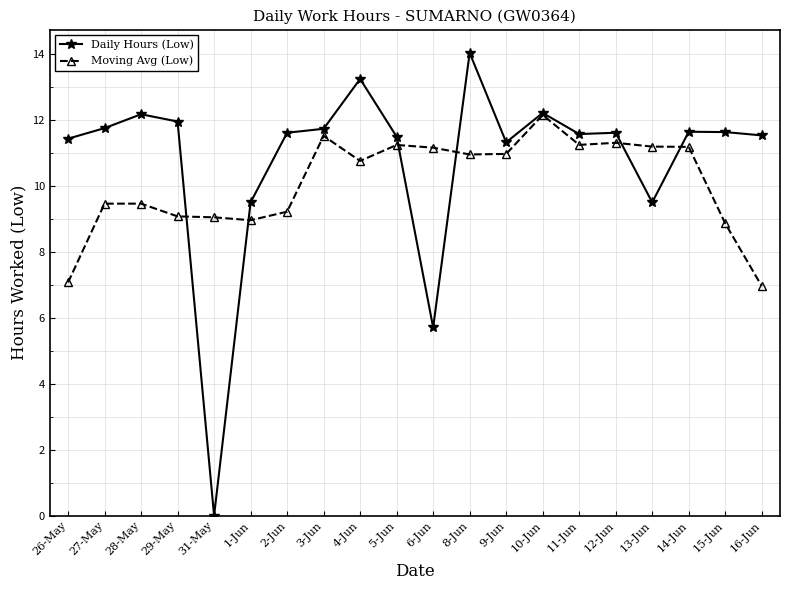

Read the Daily Hours (Low) value at 5-Jun.

11.5